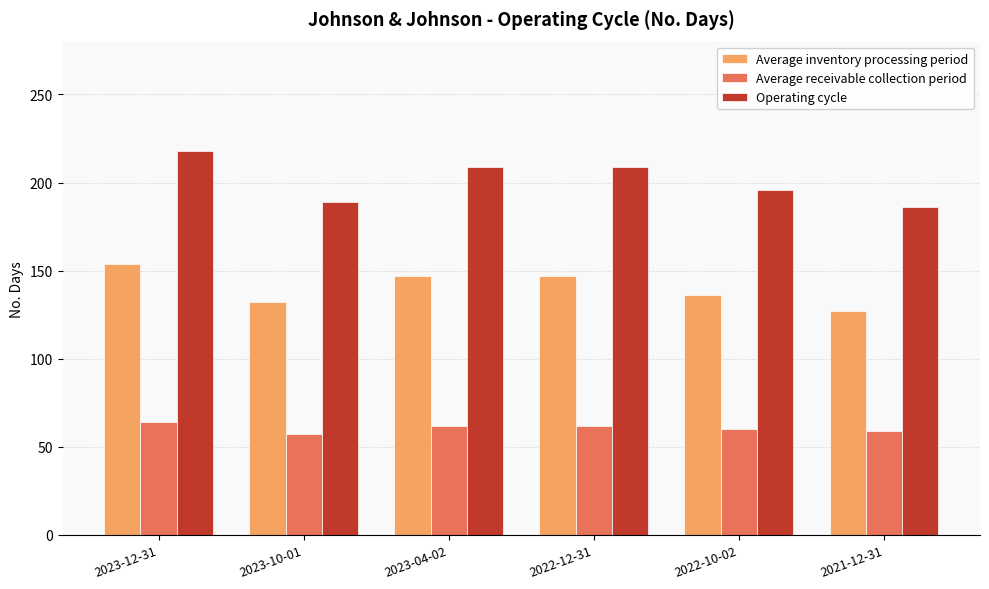

What are all the series names shown in the legend?

Average inventory processing period, Average receivable collection period, Operating cycle